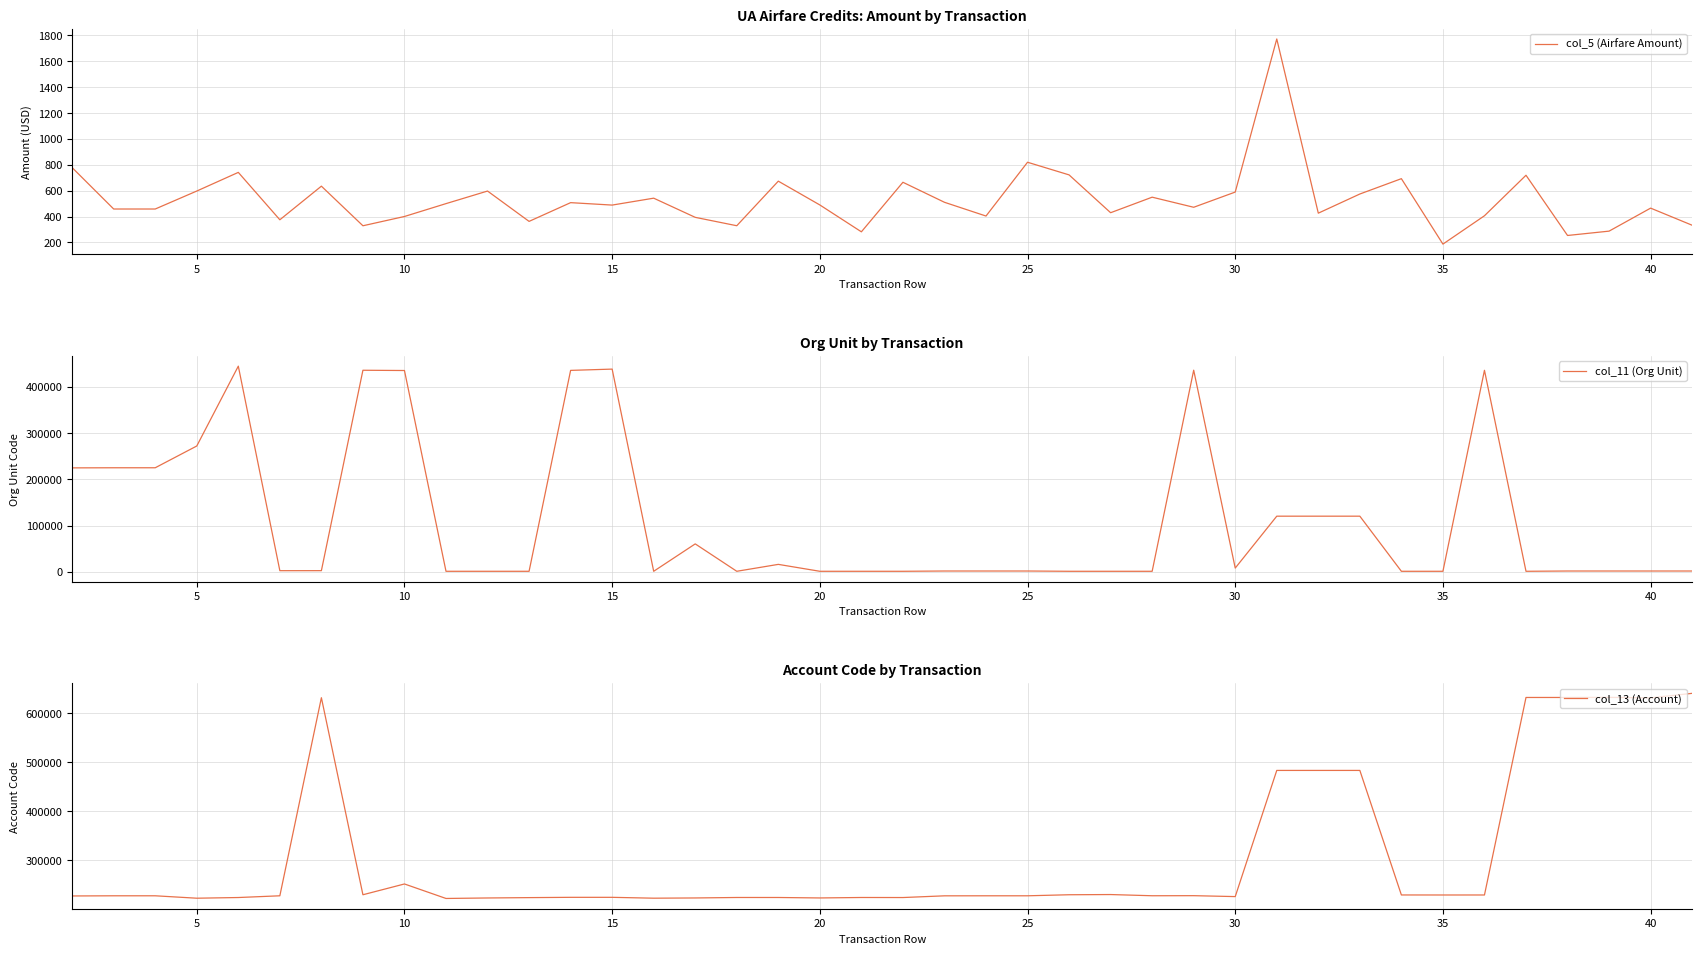

What is the lowest value of the col_13 (Account) series?

221515